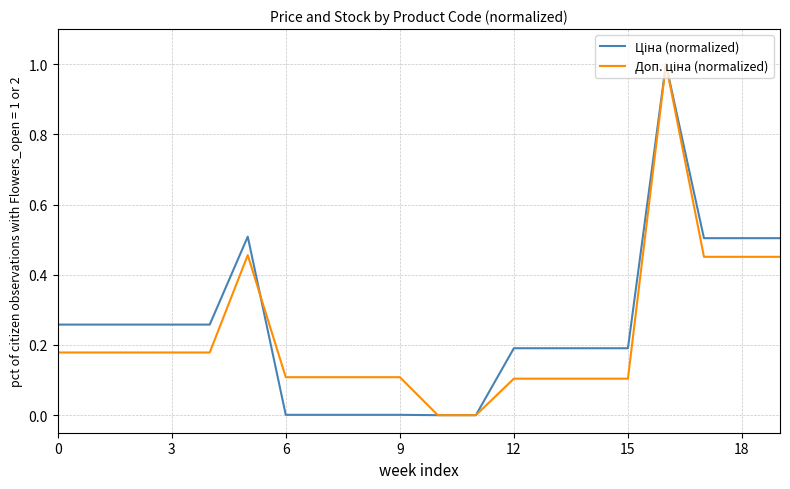

What is the maximum value shown in the chart?

1.0